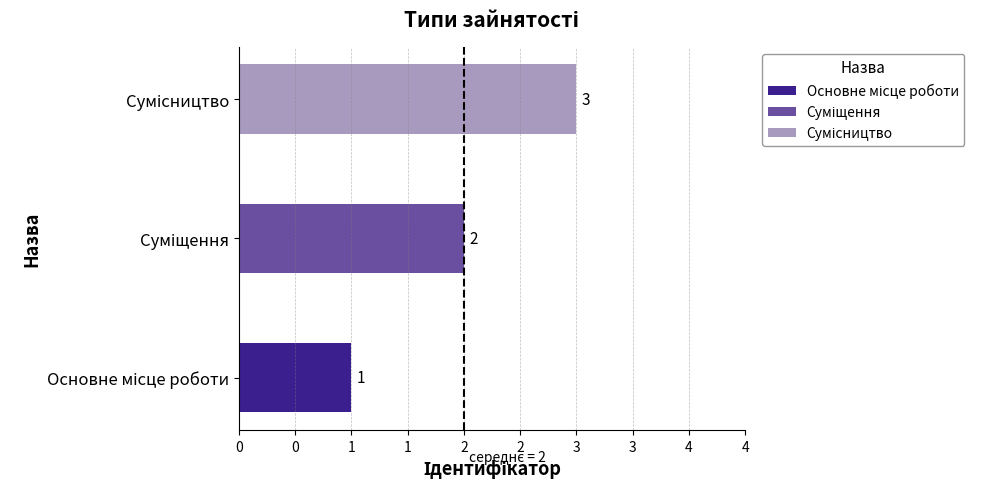

Reading left to right, what are all the values shown in this chart?

Основне місце роботи=1	Суміщення=2	Сумісництво=3